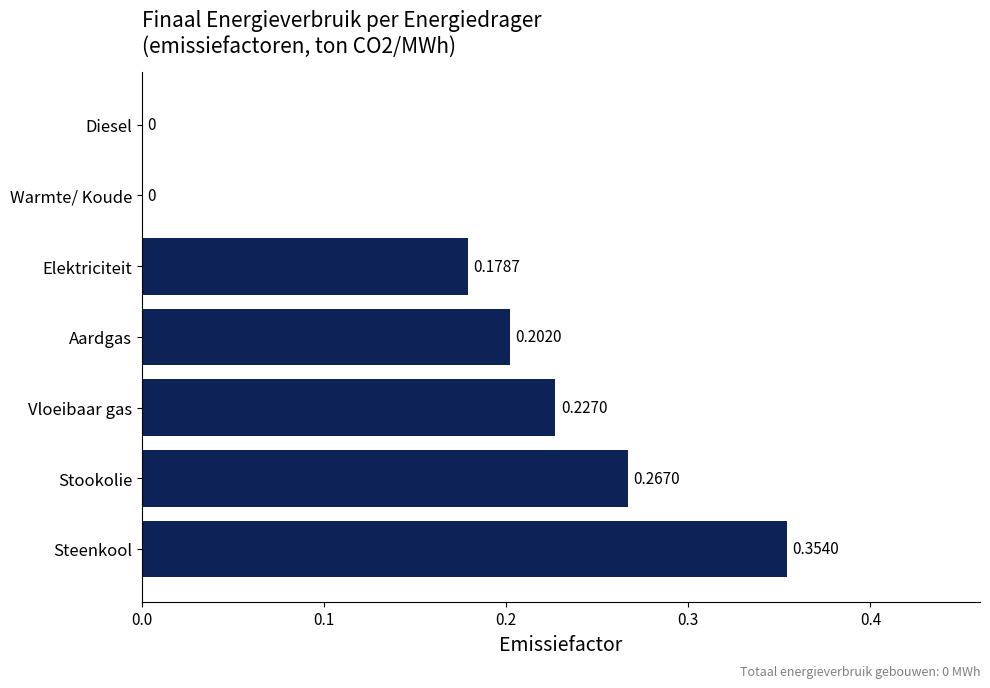

What is the sum of all values?

1.2